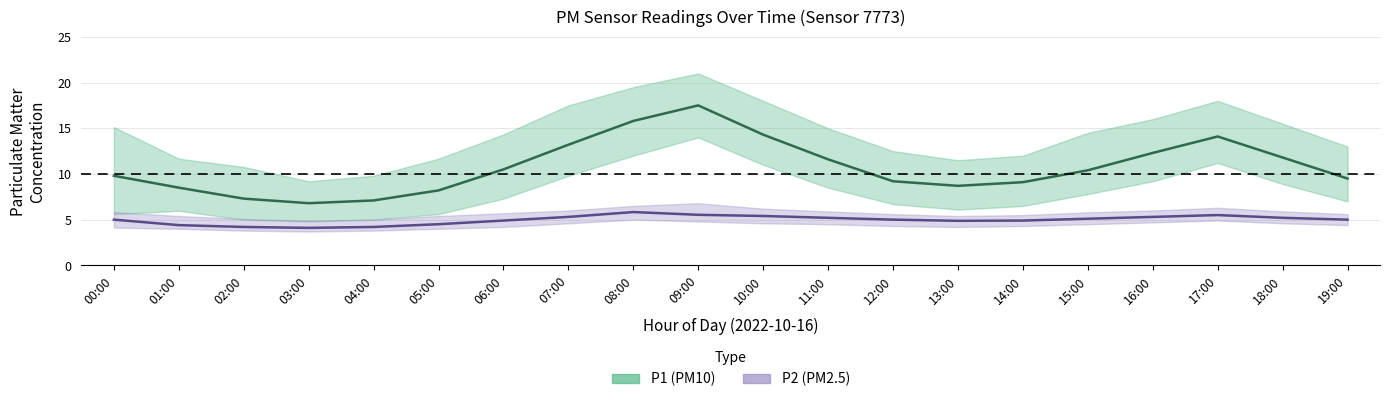

What is the label of the 5th point from the right?

15:00